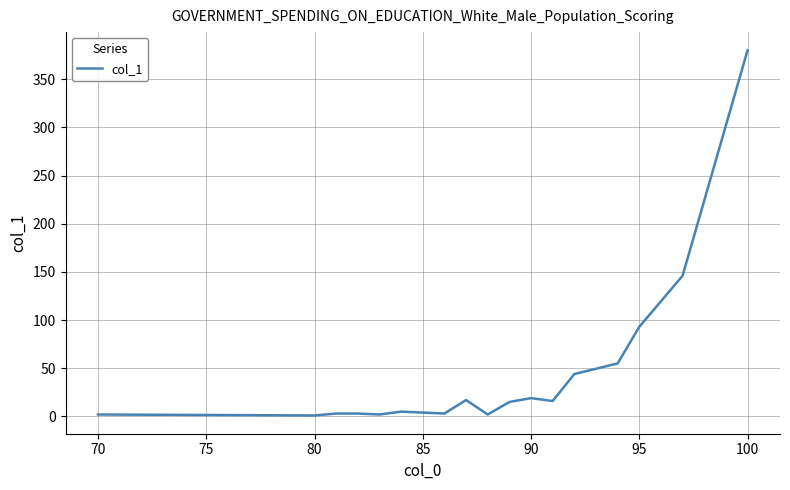

What is the greatest value displayed?

380